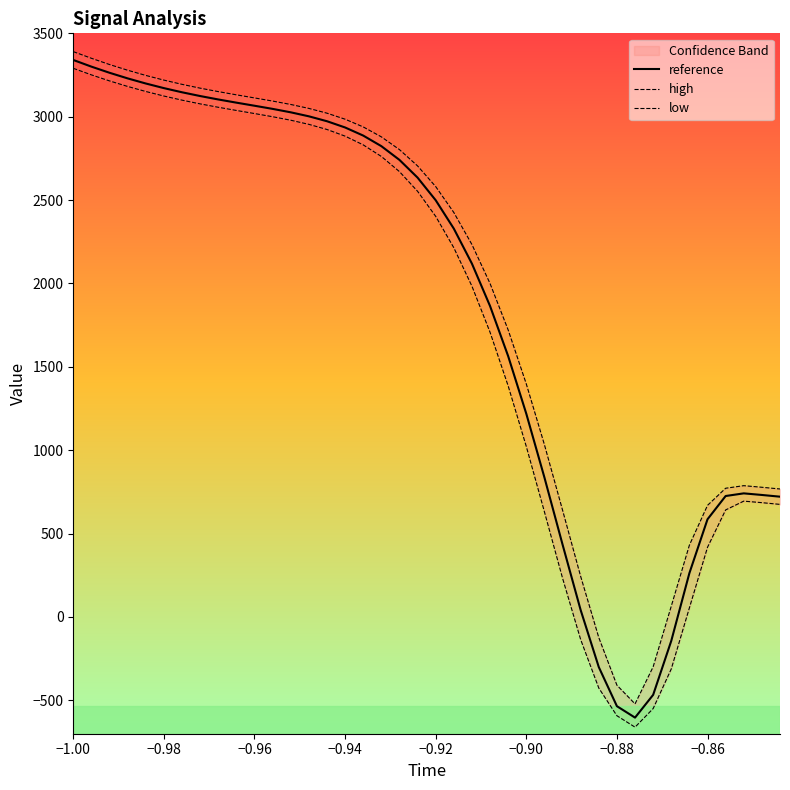

Which series has the largest total across all categories?

high